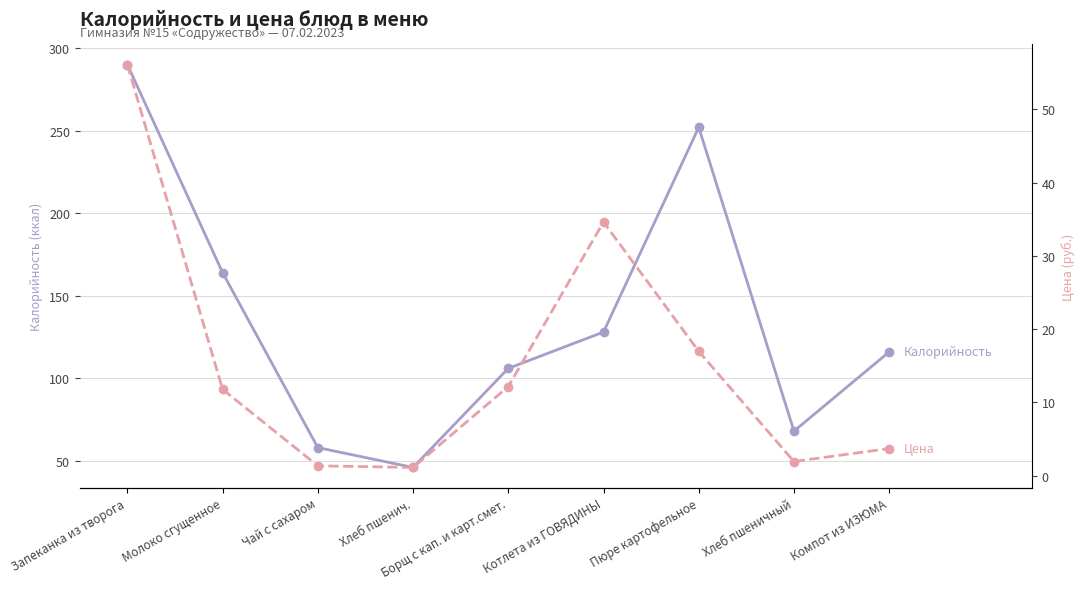

The value of Калорийность at Компот из ИЗЮМА is 116.0. True or false?

True